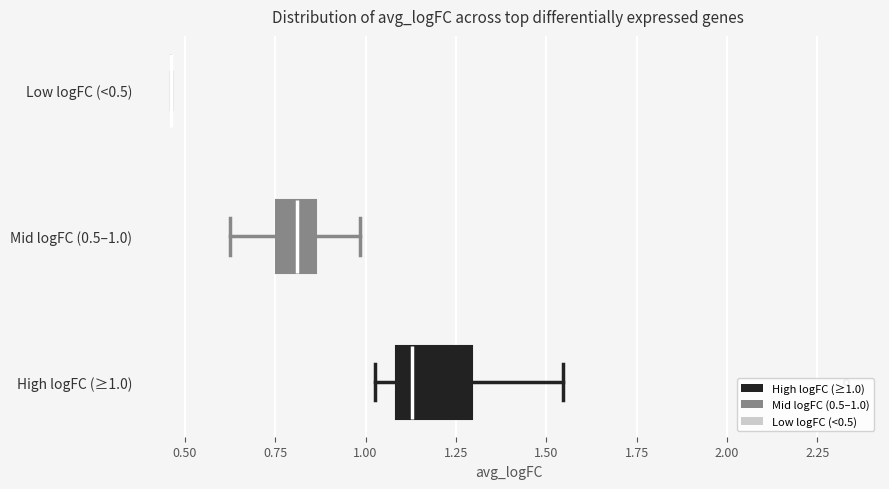

Reading bottom to top, transcribe this box plot: for each box, give where its median line is, the range the box spans, and where its two whiskers end, as read against the x-axis. The values are not printed on the chart, so give them approximately, as read against the axis.

High logFC (≥1.0): median 1.15, box 1.10 to 1.30, whiskers 1.05 to 1.55
Mid logFC (0.5–1.0): median 0.80, box 0.75 to 0.85, whiskers 0.65 to 1.00
Low logFC (<0.5): box collapsed to a line at 0.45, whiskers 0.45 to 0.45